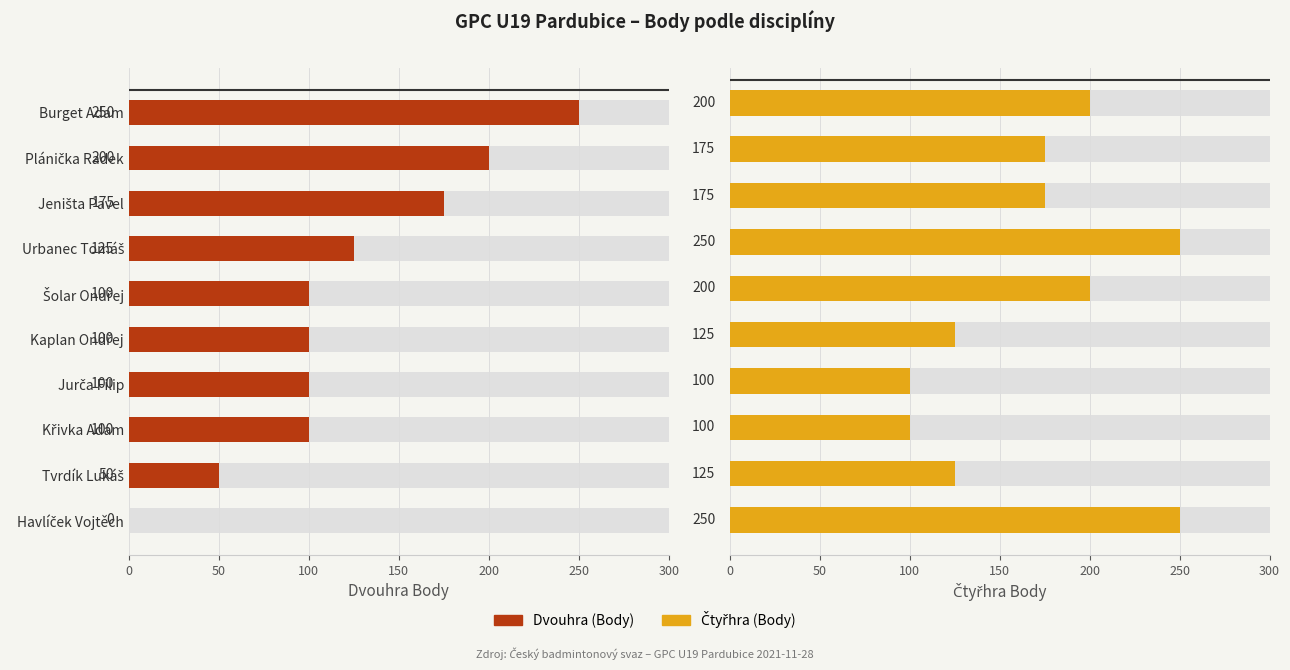

What is the difference between the values at Jurča Filip and Jeništa Pavel?

75